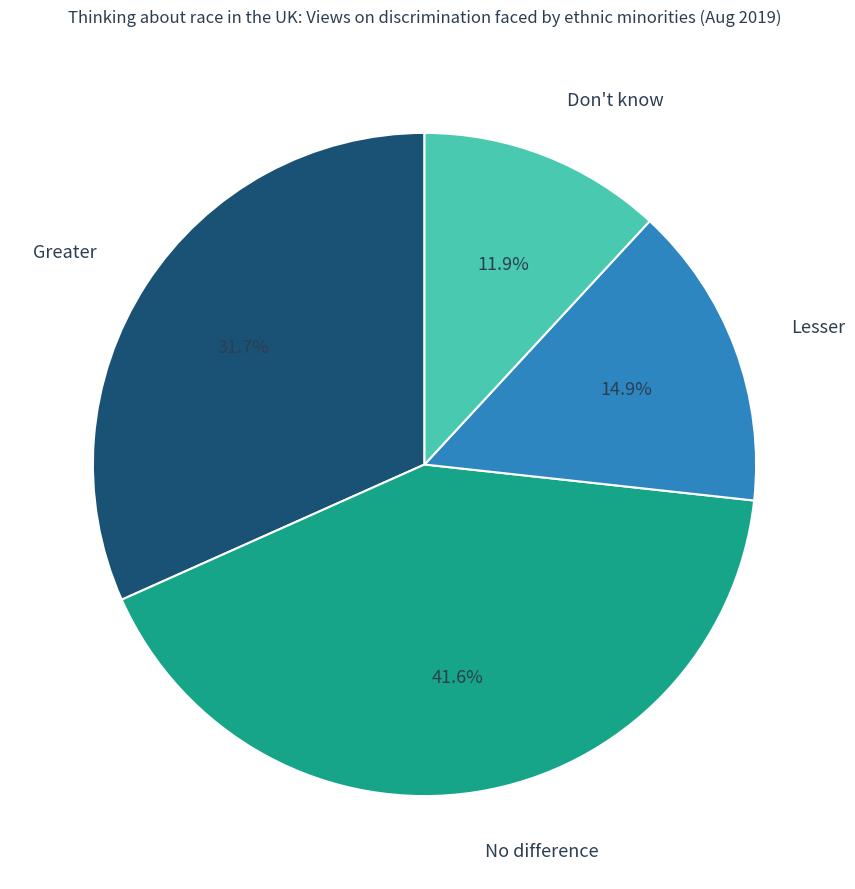

Does any single category account for the majority?

No